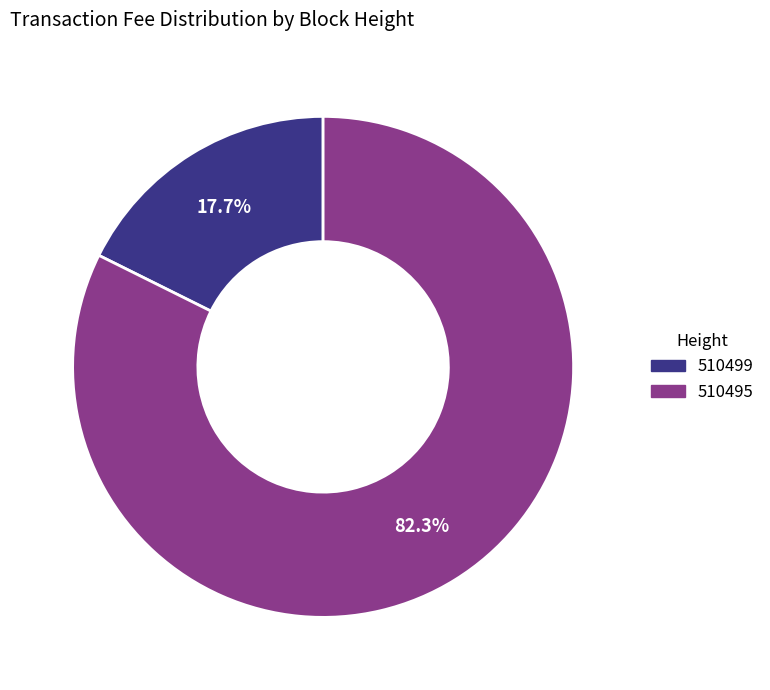

To the nearest percent, what percentage of the pie is 510499?

18%